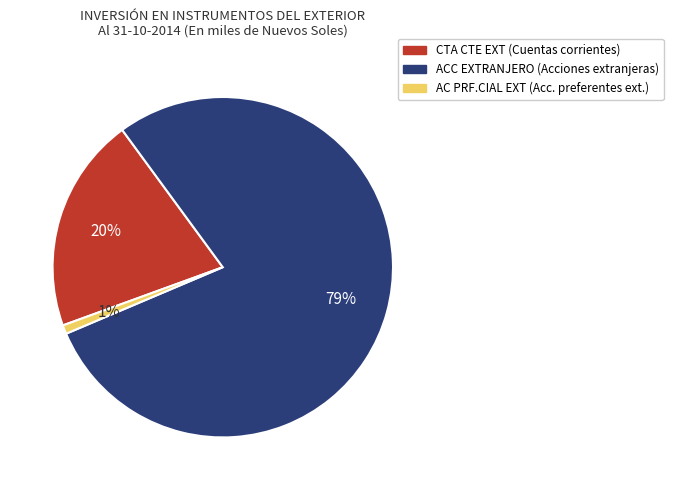

Does any single category account for the majority?

Yes